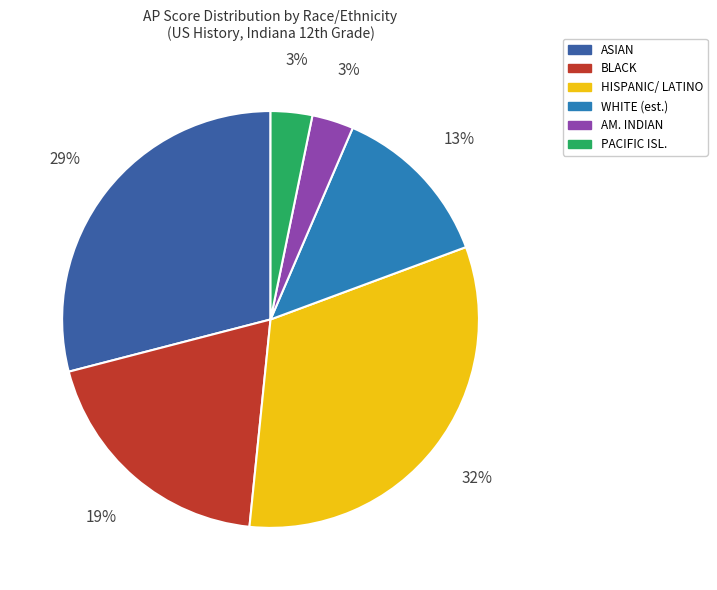

Does any single category account for the majority?

No